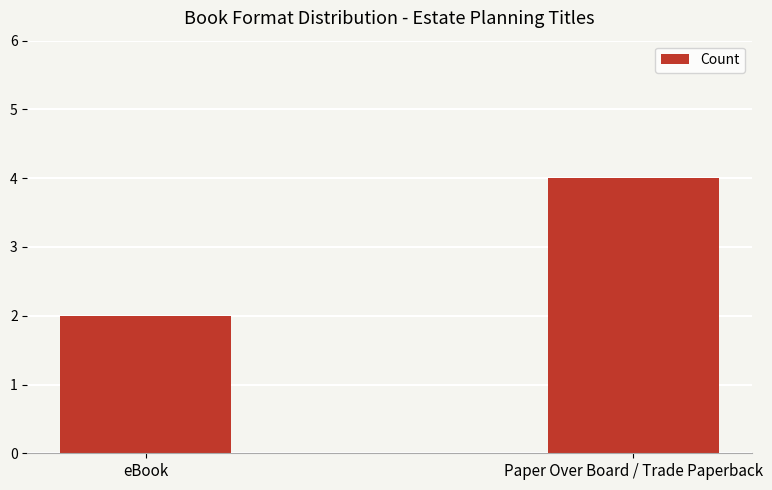

What is the difference between the values at Paper Over Board / Trade Paperback and eBook?

2